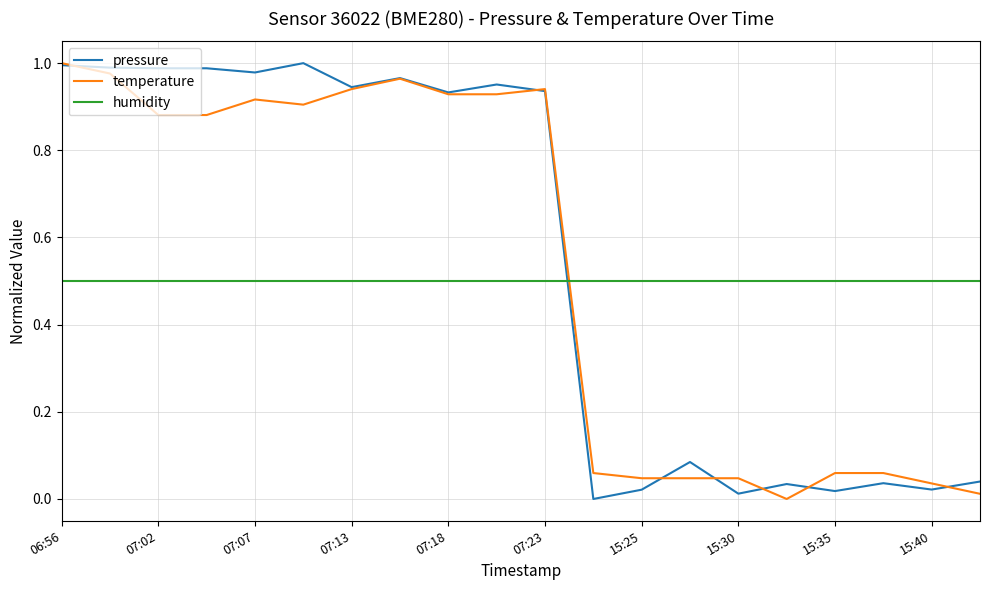

After their last crossing, which series has the higher values: pressure or humidity?

humidity